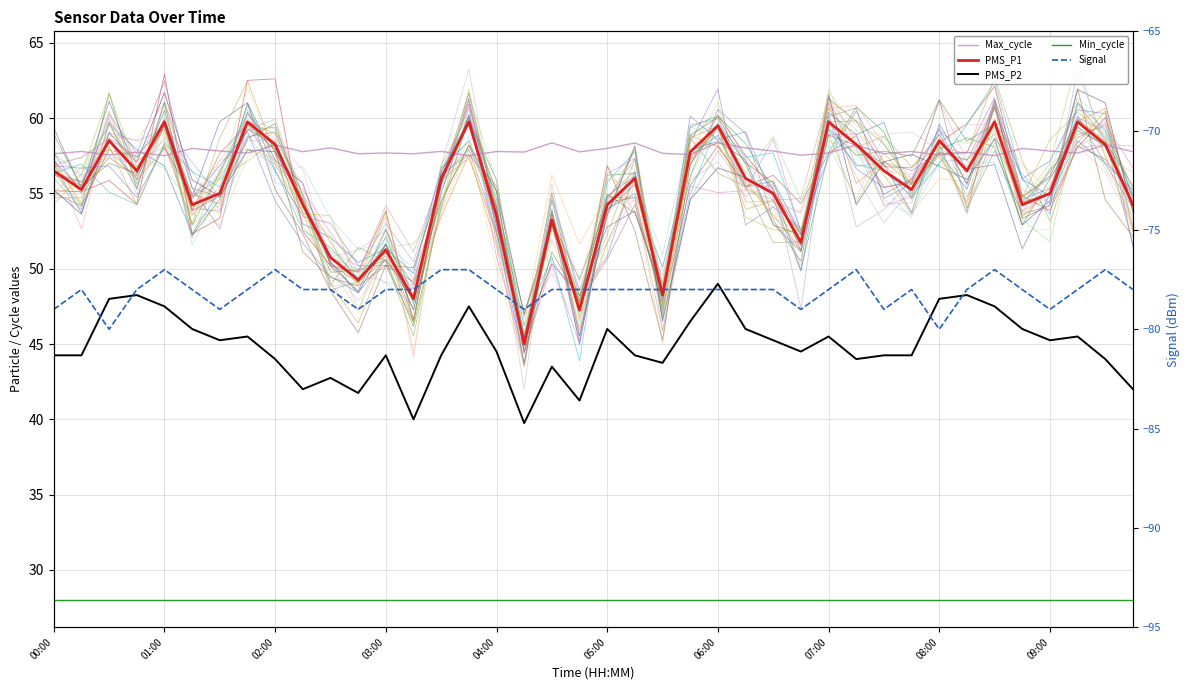

How many interior local peaks does the PMS_P1 series have?

12